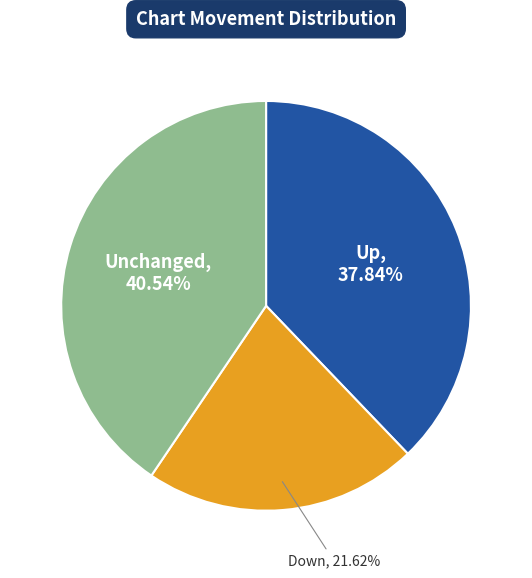

Is there a majority slice in this chart?

No